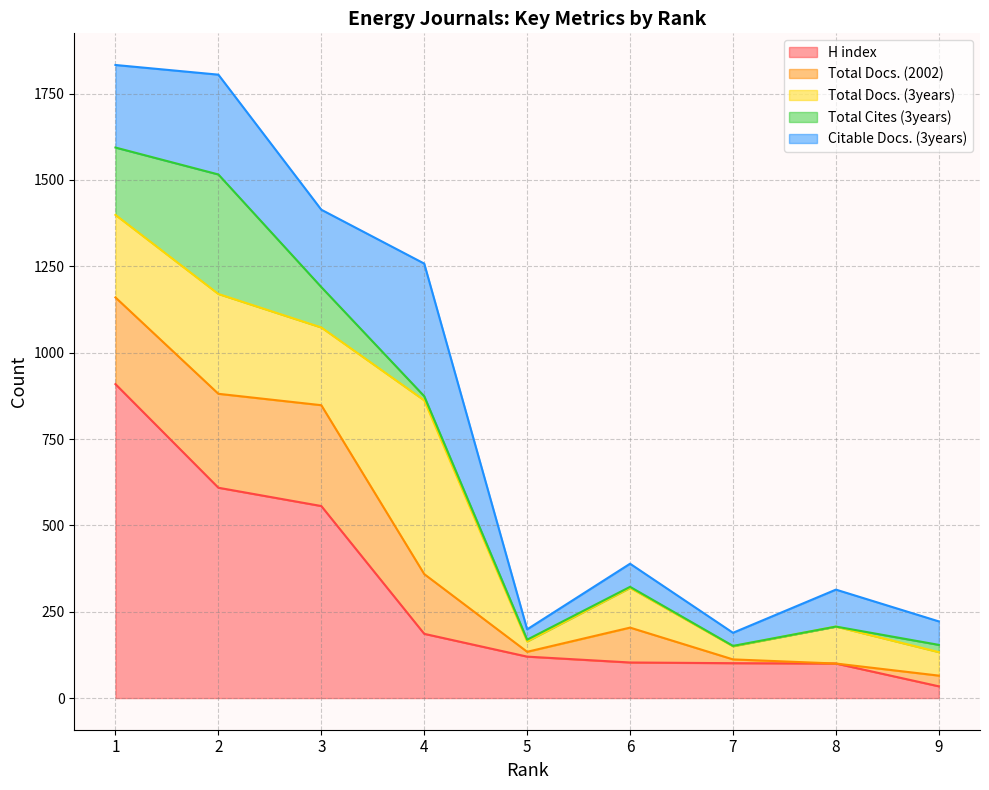

How many interior local valleys does the Citable Docs. (3years) series have?

3